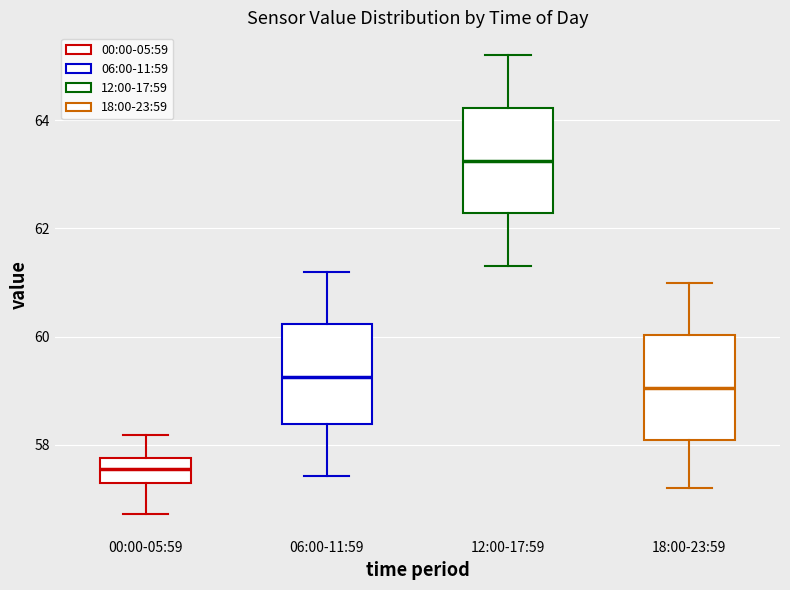

Which box has the lowest median line?

00:00-05:59